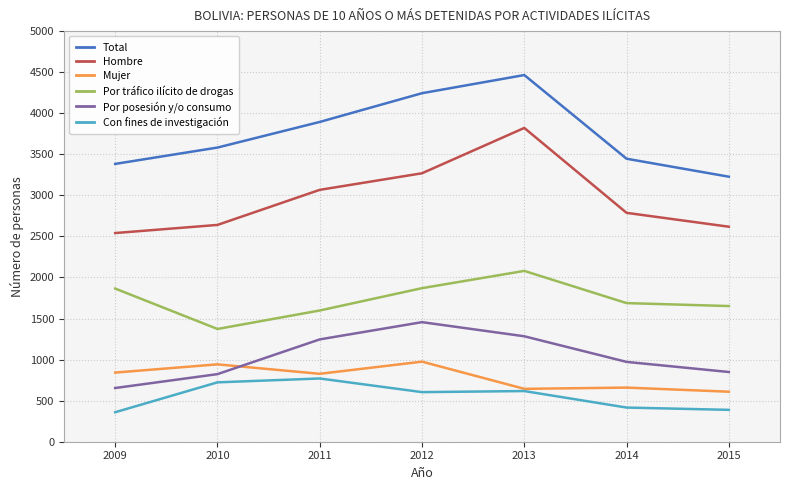

How many lines are shown in the chart?

6